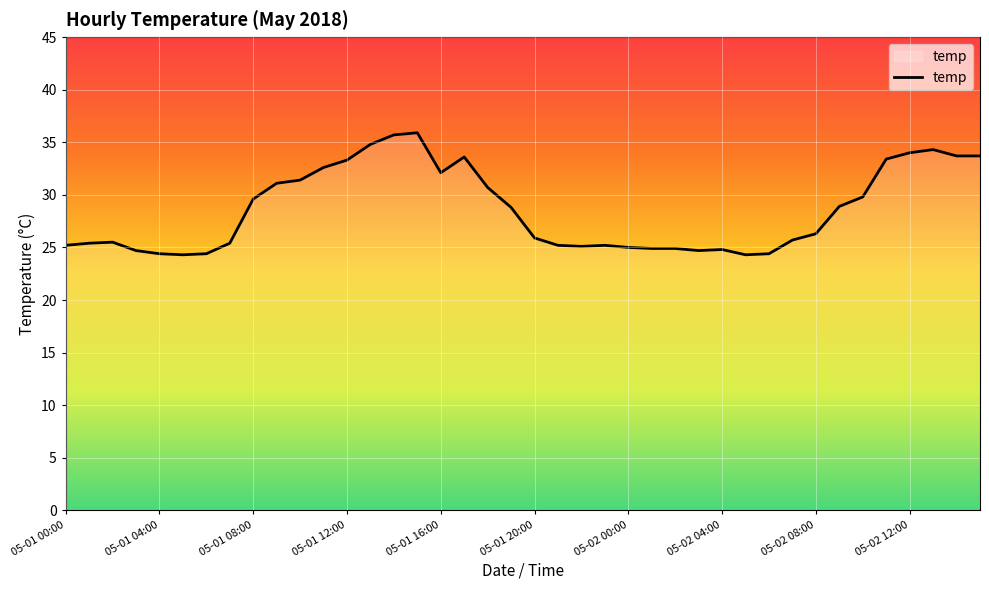

What is the difference between the maximum and minimum values?

11.6